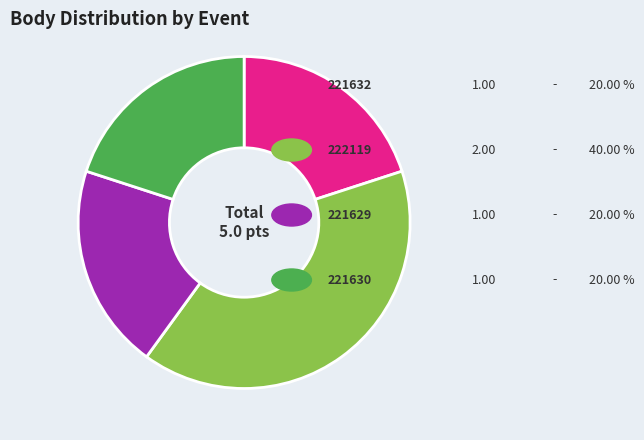

Does any single category account for the majority?

No